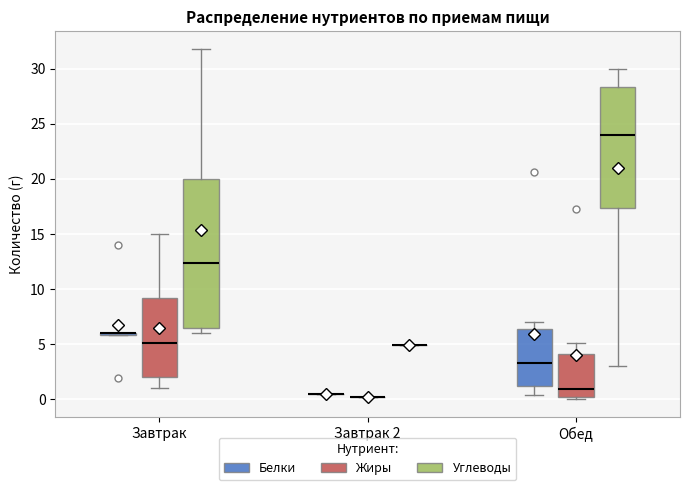

Comparing the boxes themselves (not the whiskers), which one is the tallest?

Завтрак (Углеводы)